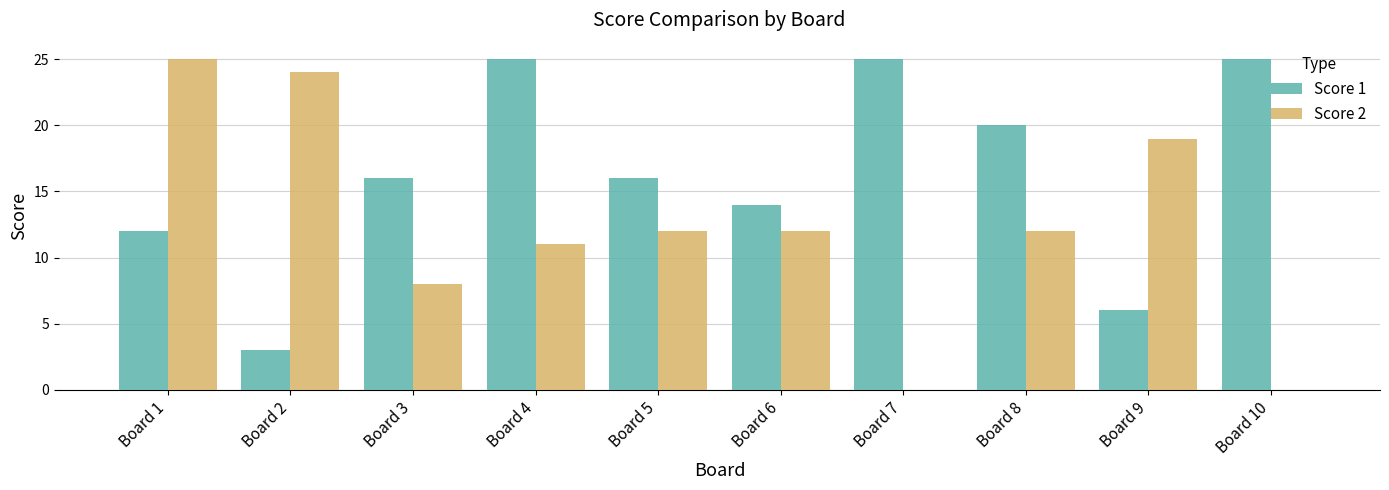

Are the bars grouped side by side (vs. stacked)?

Yes